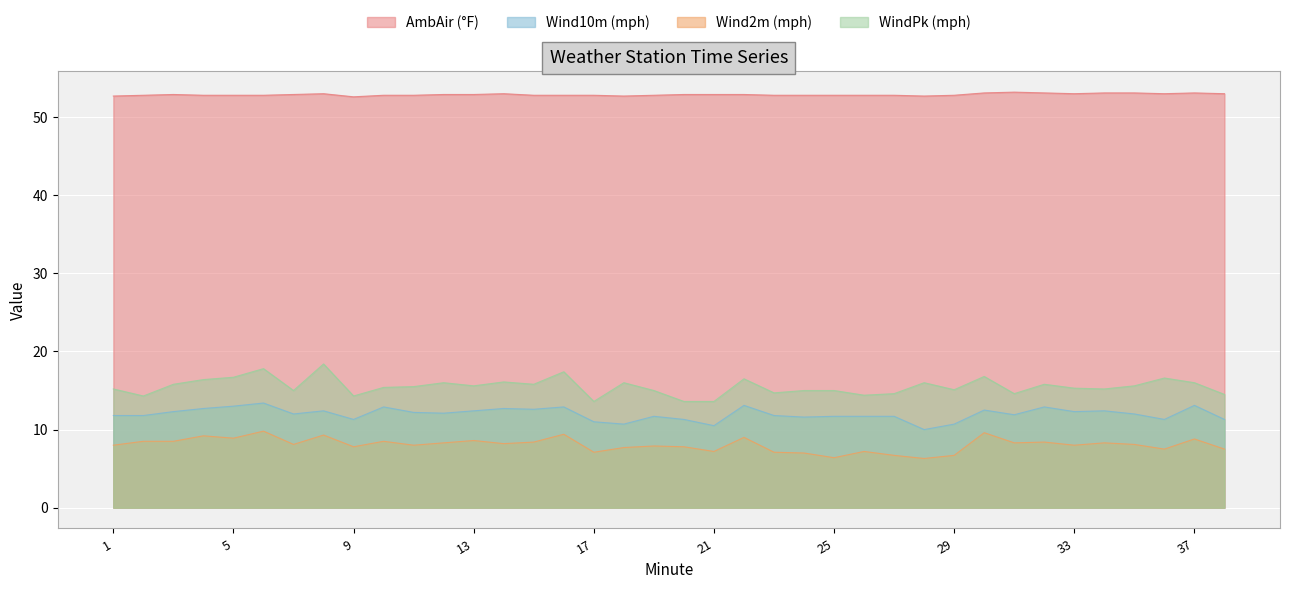

What are all the series names shown in the legend?

AmbAir (°F), Wind10m (mph), Wind2m (mph), WindPk (mph)